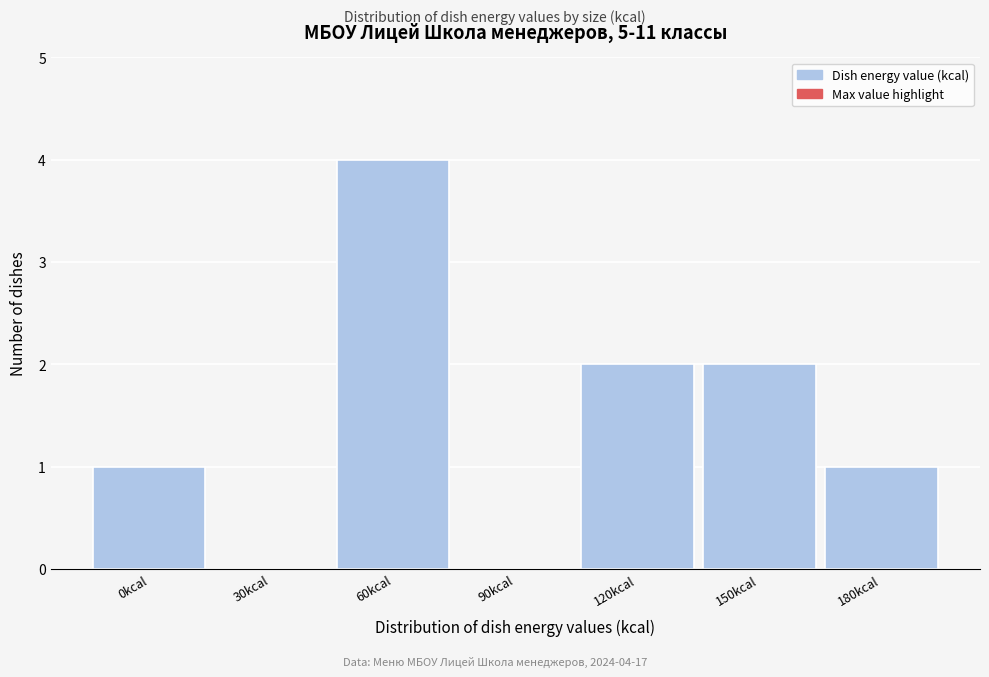

Reading left to right, what are all the values shown in this chart?

0kcal=1	30kcal=0	60kcal=4	90kcal=0	120kcal=2	150kcal=2	180kcal=1